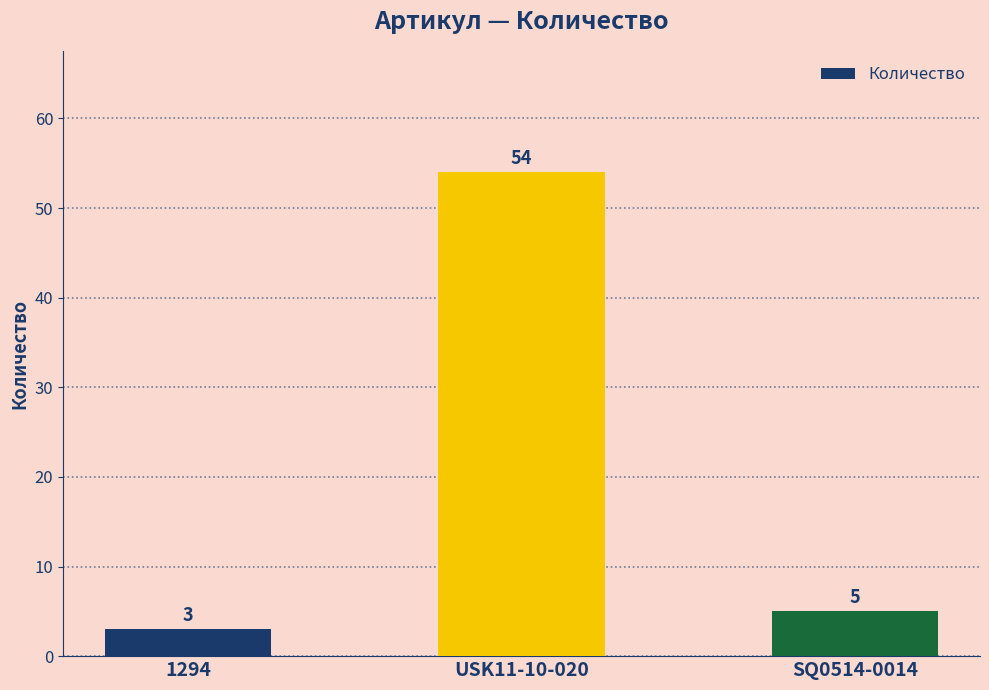

What is the ratio of the value at 1294 to the value at USK11-10-020?

0.1